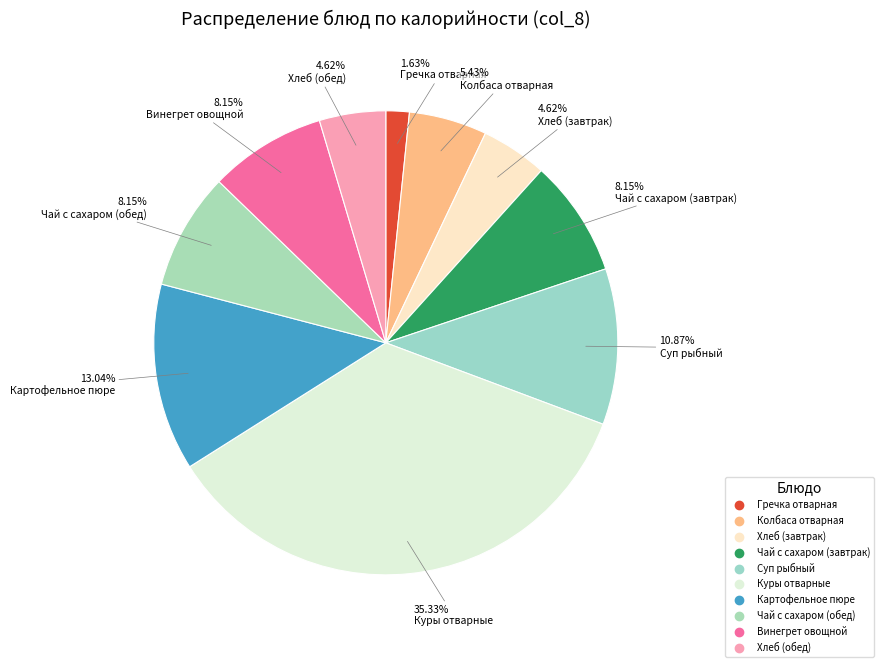

How many slices are in this pie chart?

10